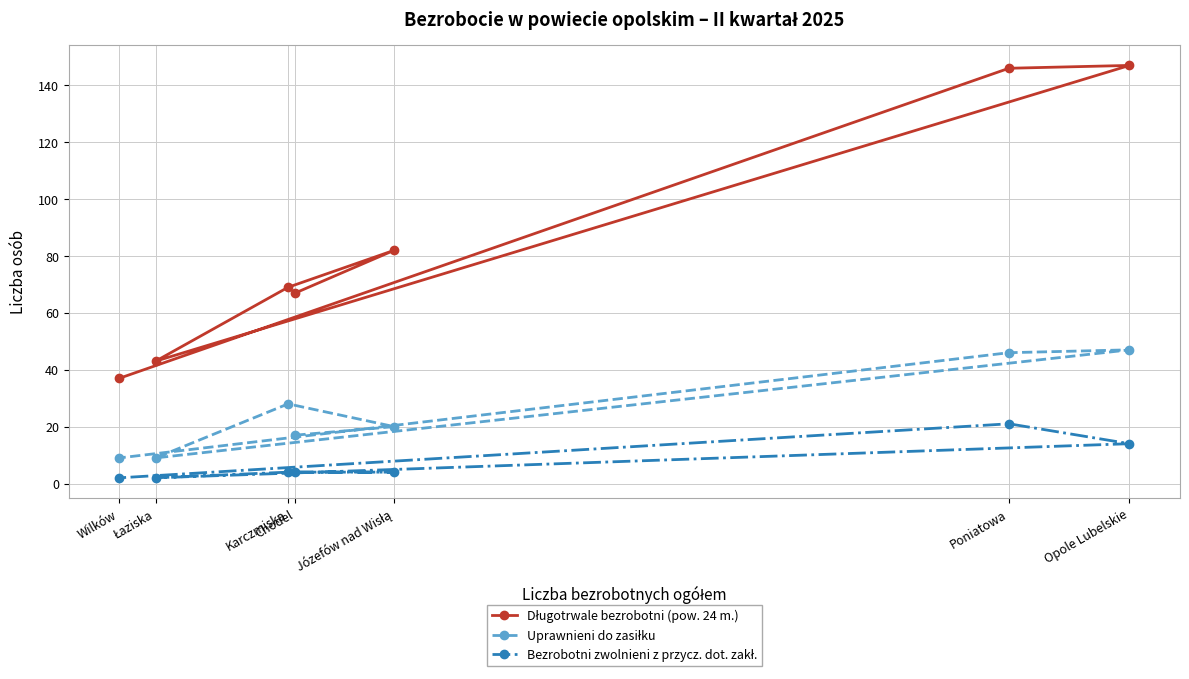

How many interior local peaks does the Bezrobotni zwolnieni z przycz. dot. zakł. series have?

1